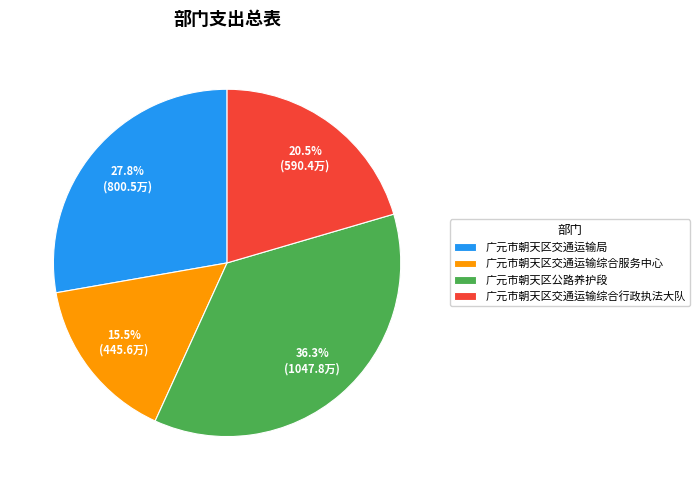

Between 广元市朝天区公路养护段 and 广元市朝天区交通运输综合服务中心, which is larger?

广元市朝天区公路养护段